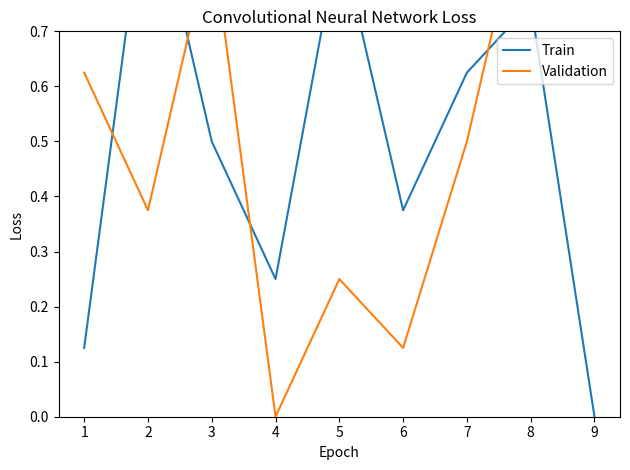

Where do Train and Validation first cross each other?

1 and 2